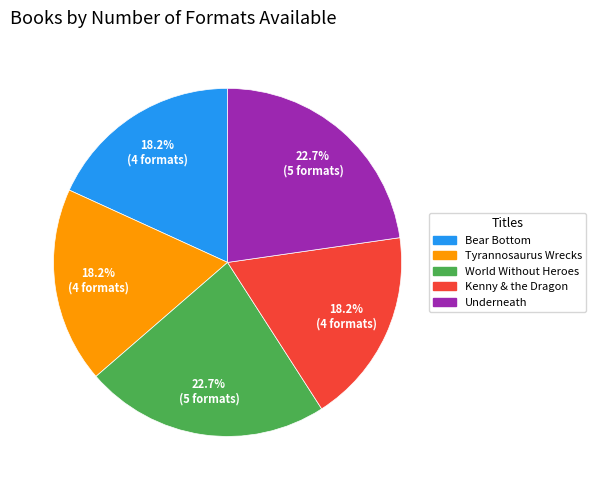

Is it true that Tyrannosaurus Wrecks is 10% of the pie?

False